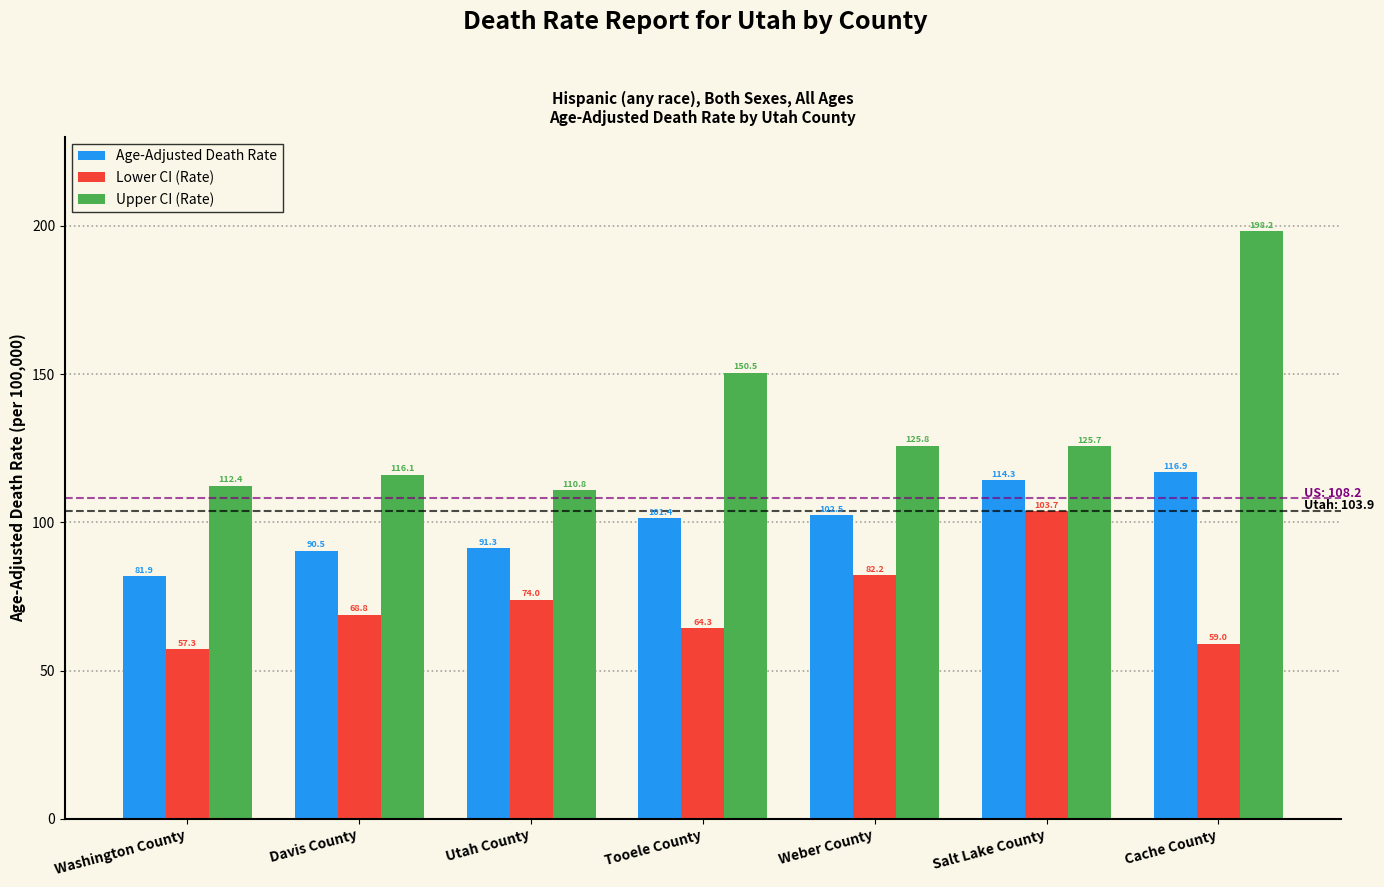

What are all the series names shown in the legend?

Age-Adjusted Death Rate, Lower CI (Rate), Upper CI (Rate)